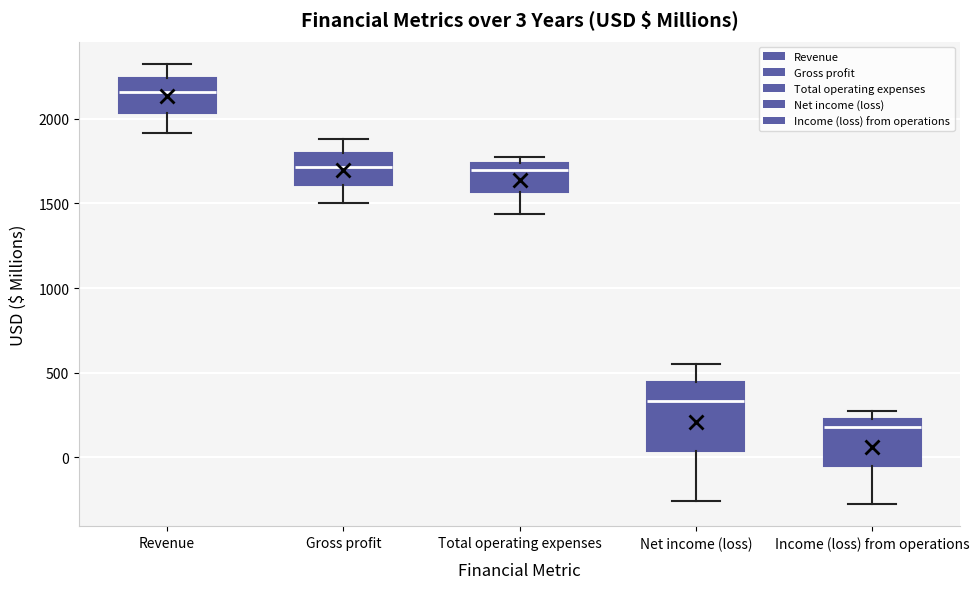

Which box has the highest median line?

Revenue